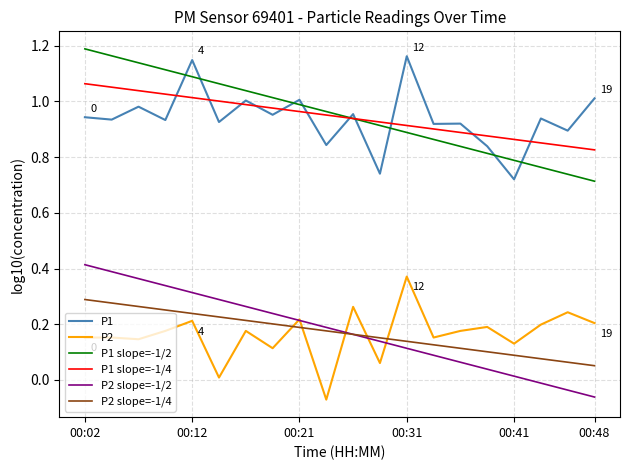

True or false: P1 has more than 2 interior local peaks.

True